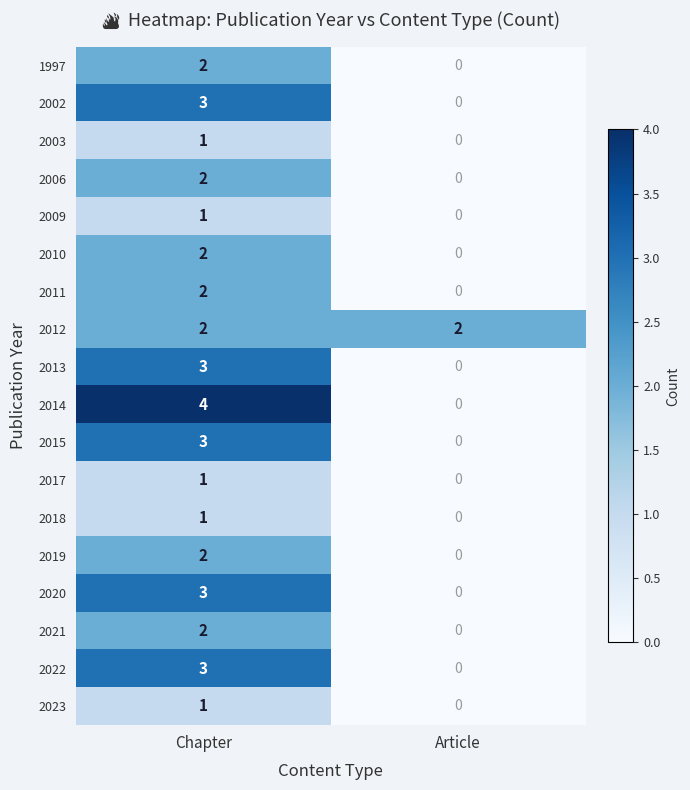

At which category is the sum across all series the highest?

Chapter